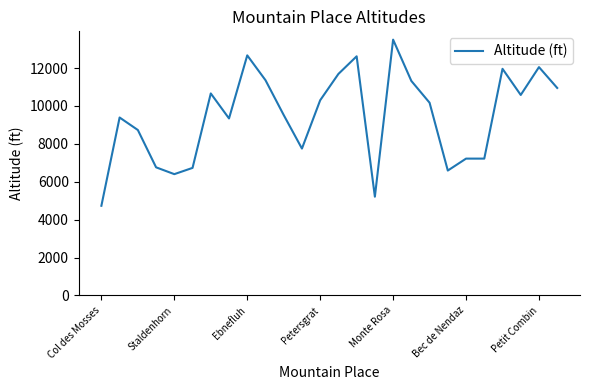

How many lines are shown in the chart?

1